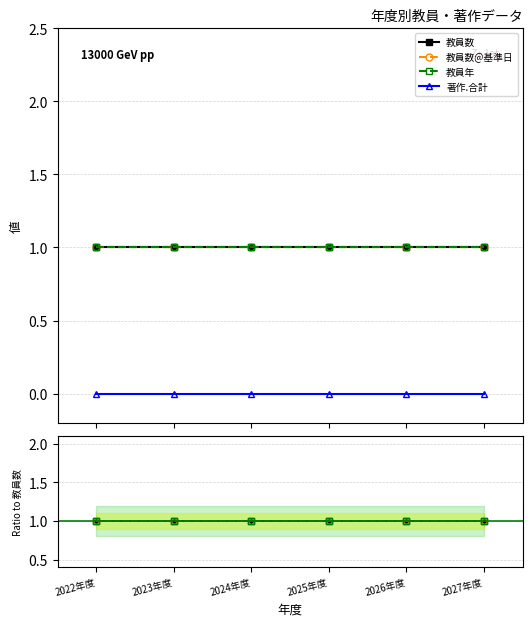

What is the label of the 2nd point from the left?

2023年度